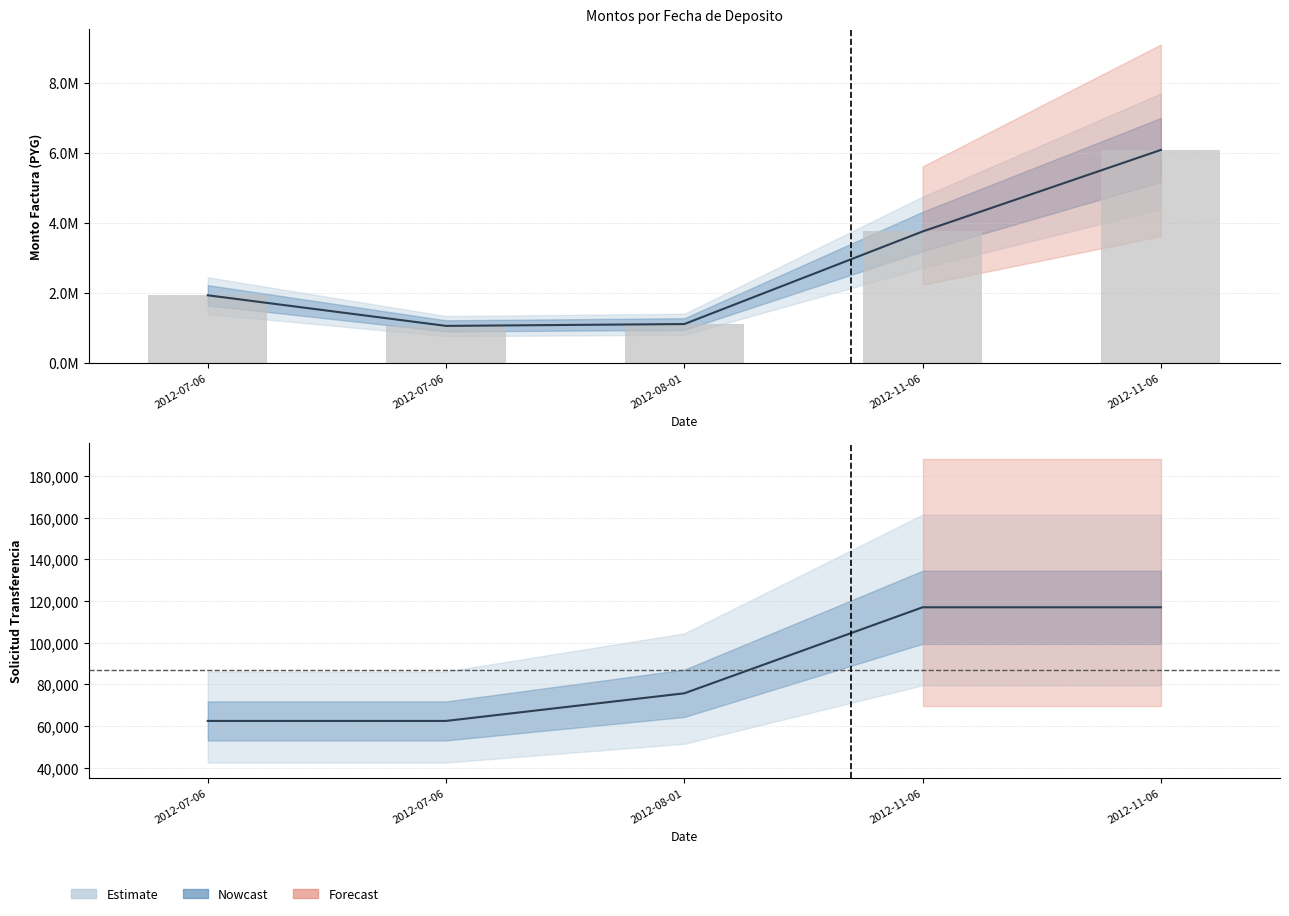

Which series has the largest range (max minus min)?

monto_factura